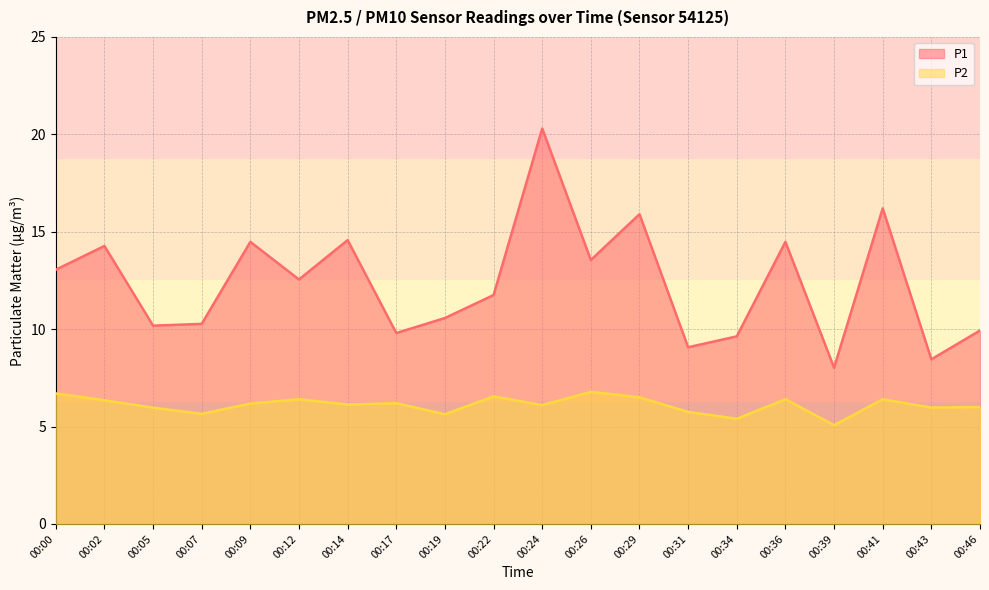

List the series in order of their peak value, highest first.

P1, P2